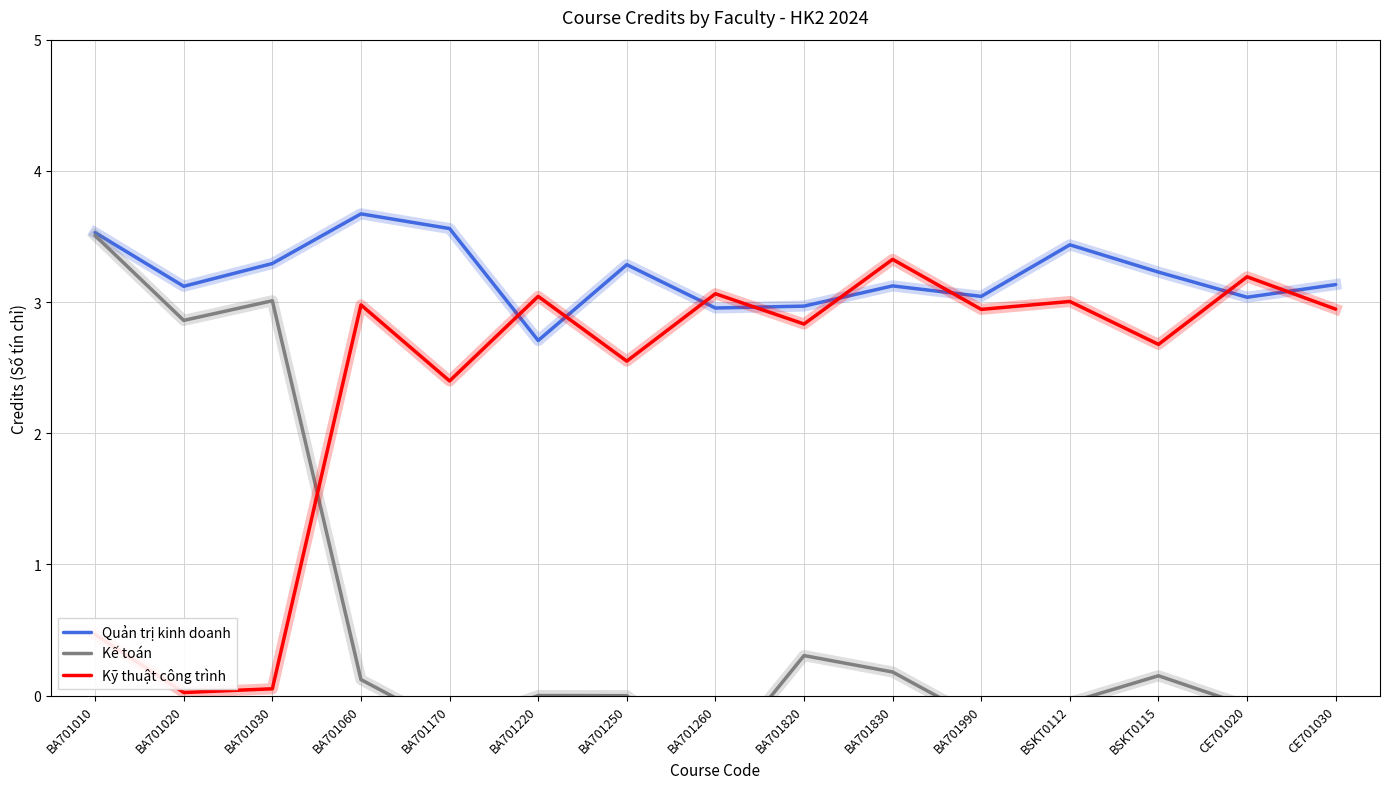

The Kế toán series shows 0.3 at BA701820. True or false?

True